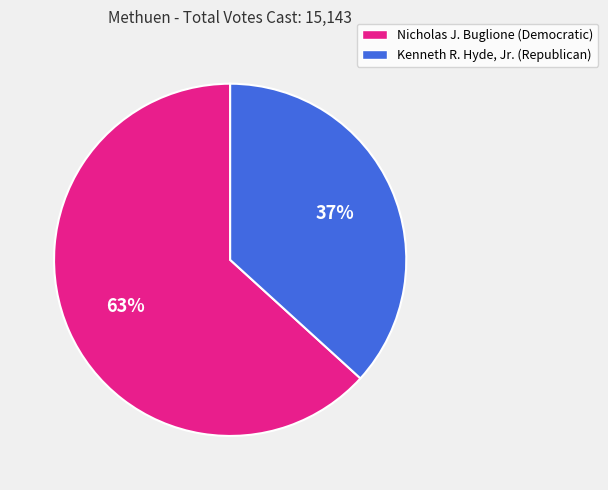

Is the sum of Kenneth R. Hyde, Jr. (Republican) and Nicholas J. Buglione (Democratic) greater than half?

Yes